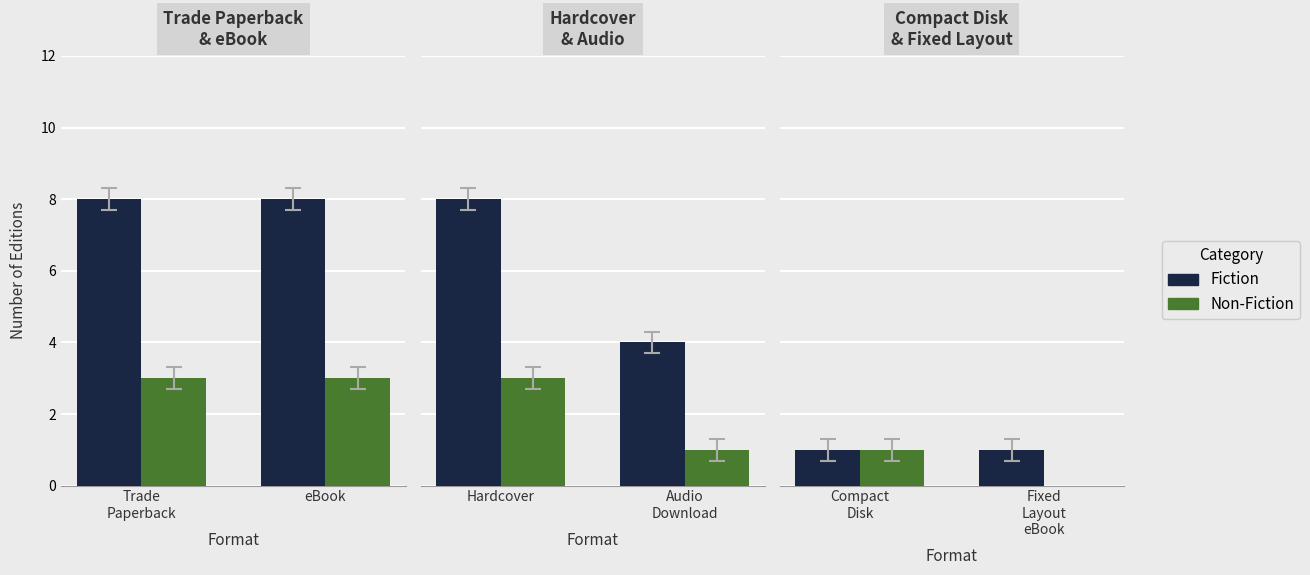

What position from the right is Fixed Layout eBook?

1